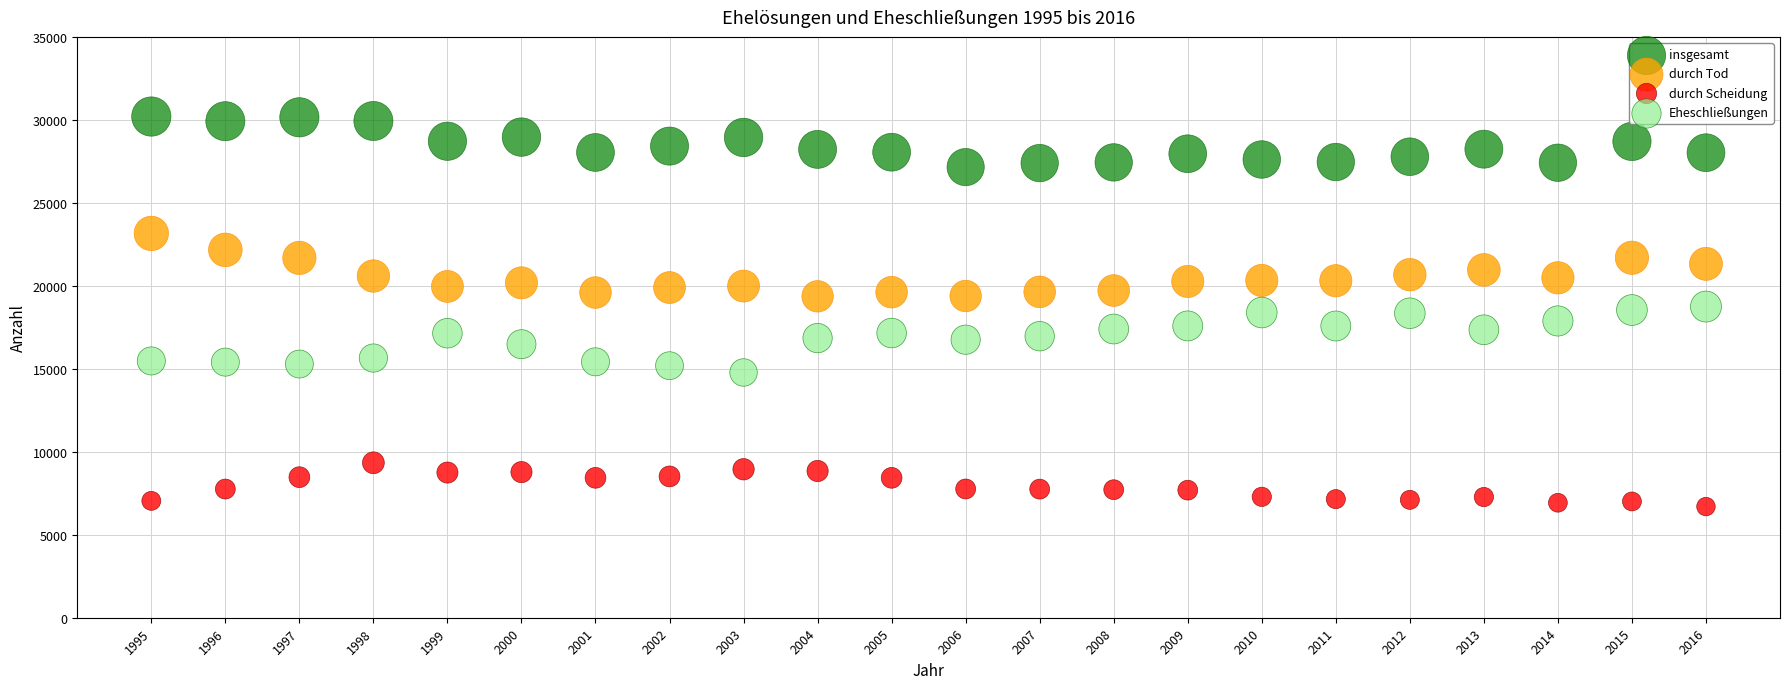

Which series reaches the minimum Y coordinate?

durch Scheidung